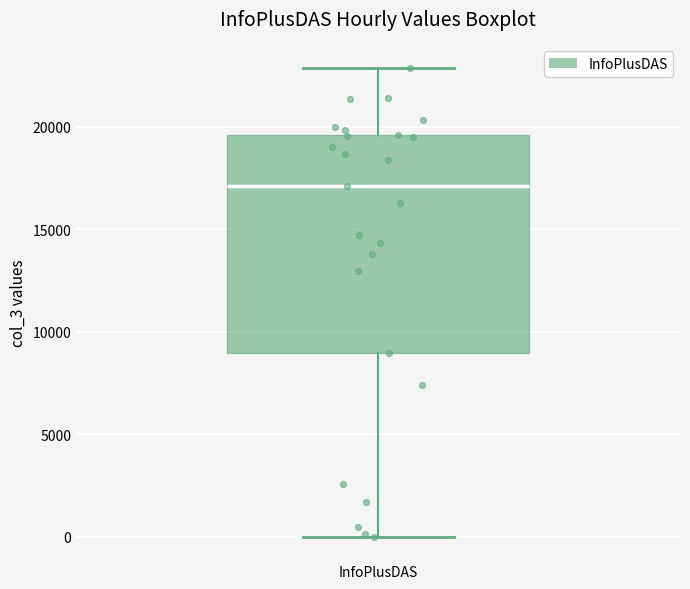

Transcribe this box plot: give where the median line is, the range the box spans, and where the two whiskers end, as read against the y-axis. The values are not printed on the chart, so give them approximately, as read against the axis.

median 17000, box 9000 to 19500, whiskers 0 to 23000